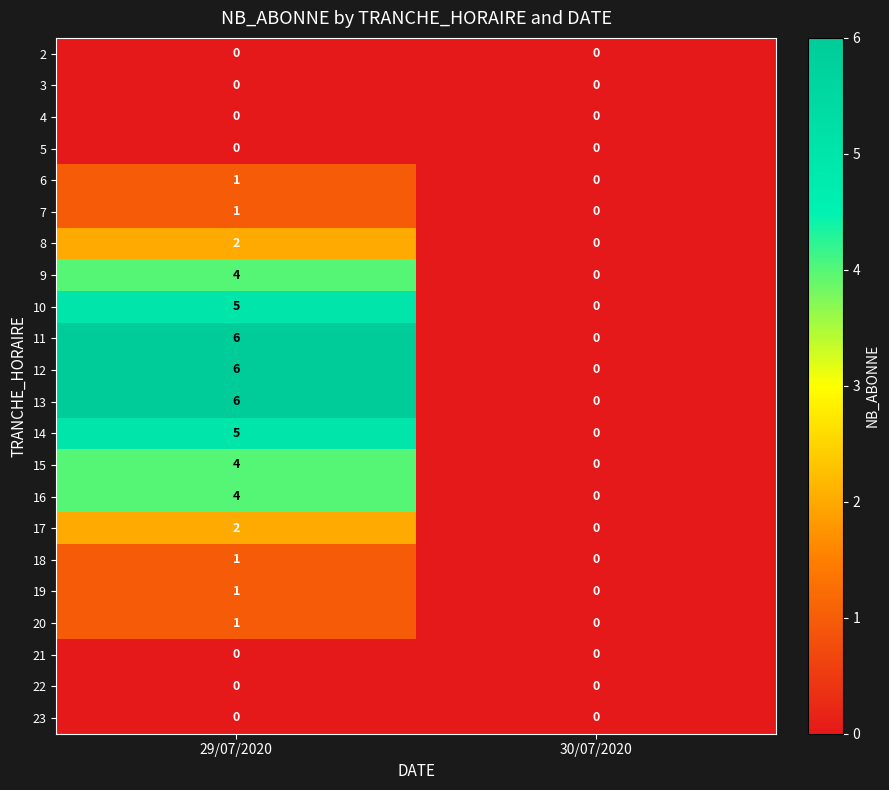

What is the greatest value displayed?

6